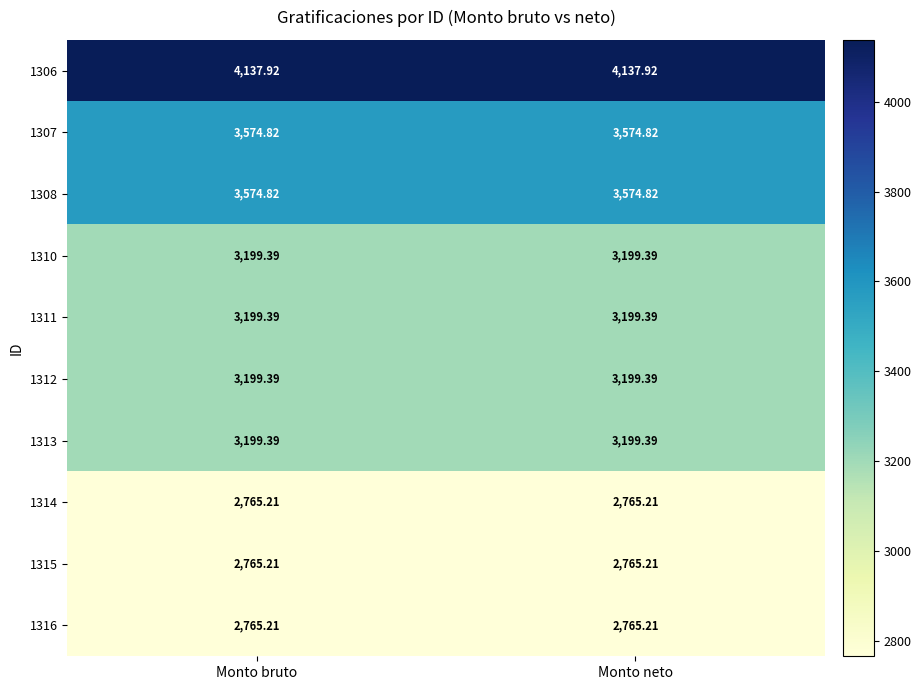

Which series has the largest total across all categories?

1306